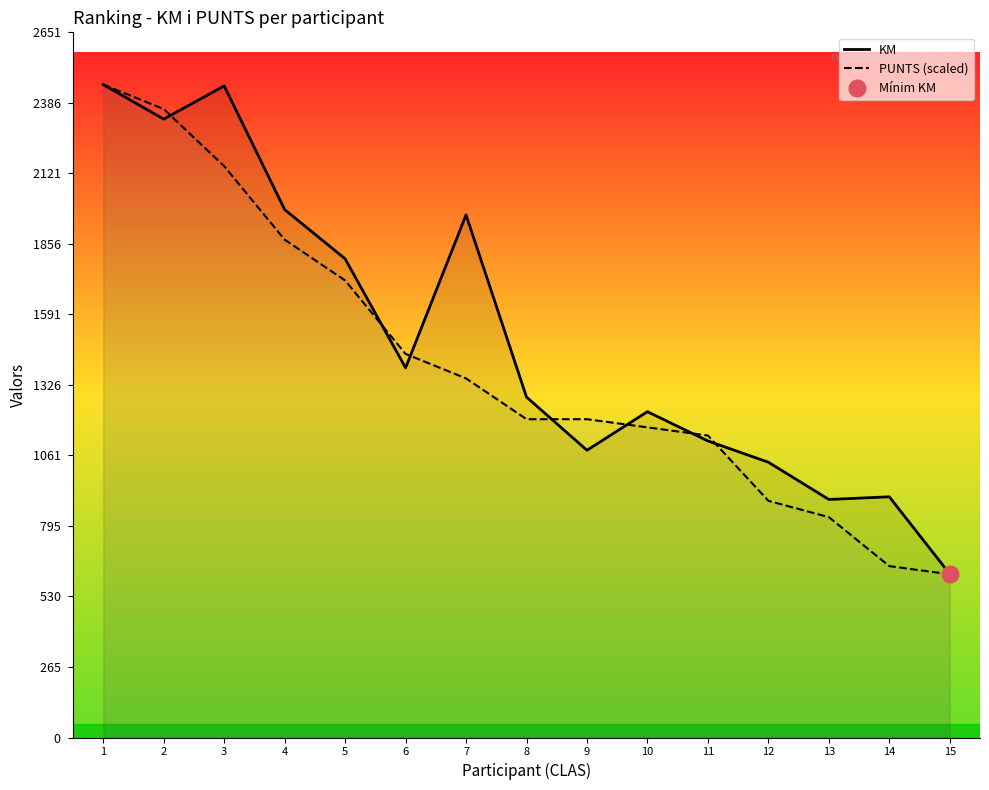

At which category does KM reach its first local peak?

3